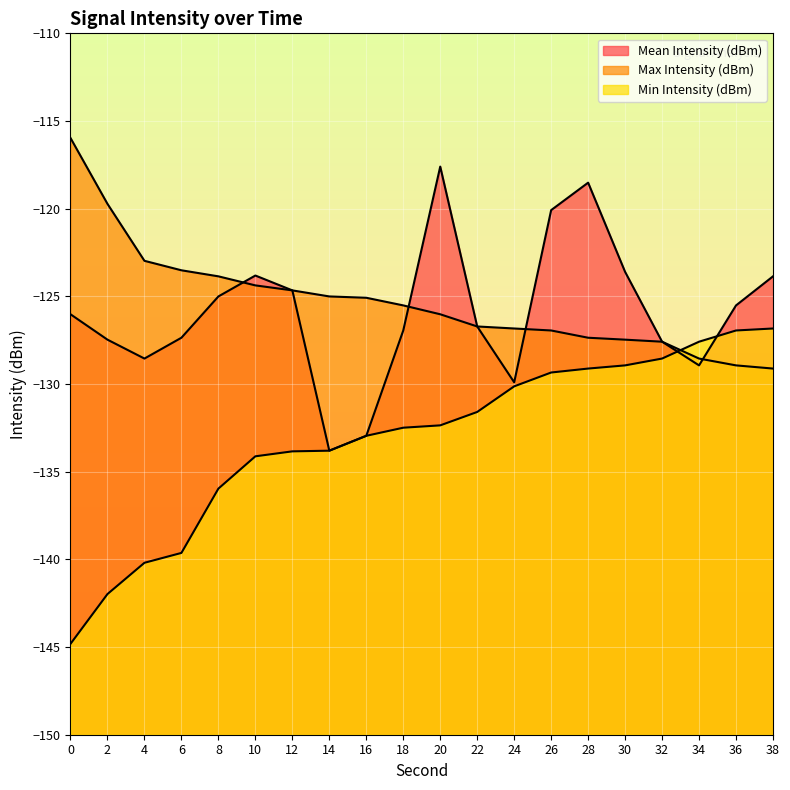

Where do Max Intensity (dBm) and Min Intensity (dBm) first cross each other?

32 and 34